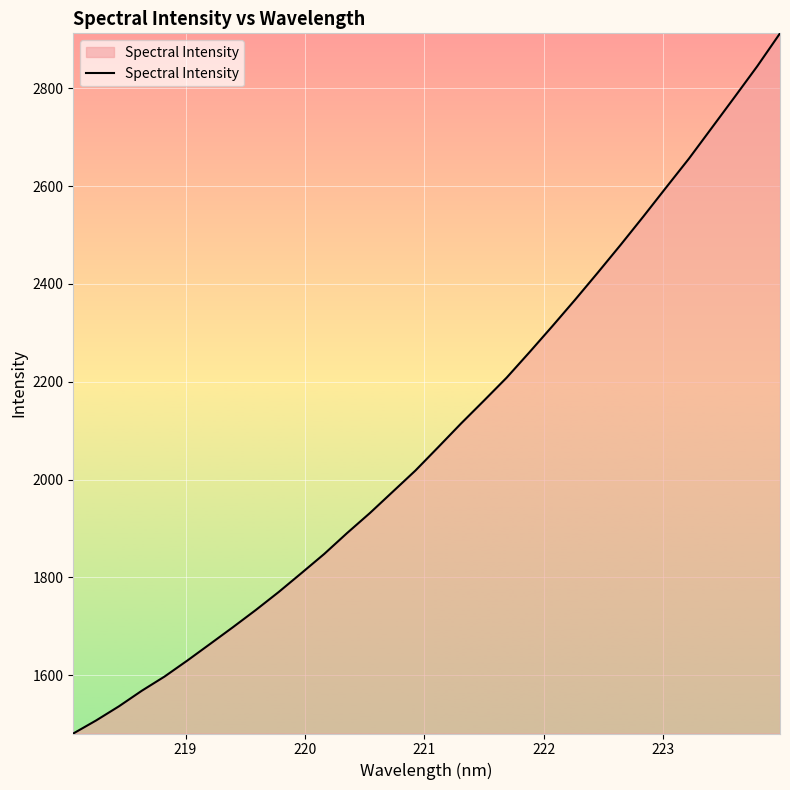

What is the minimum value shown in the chart?

1480.8